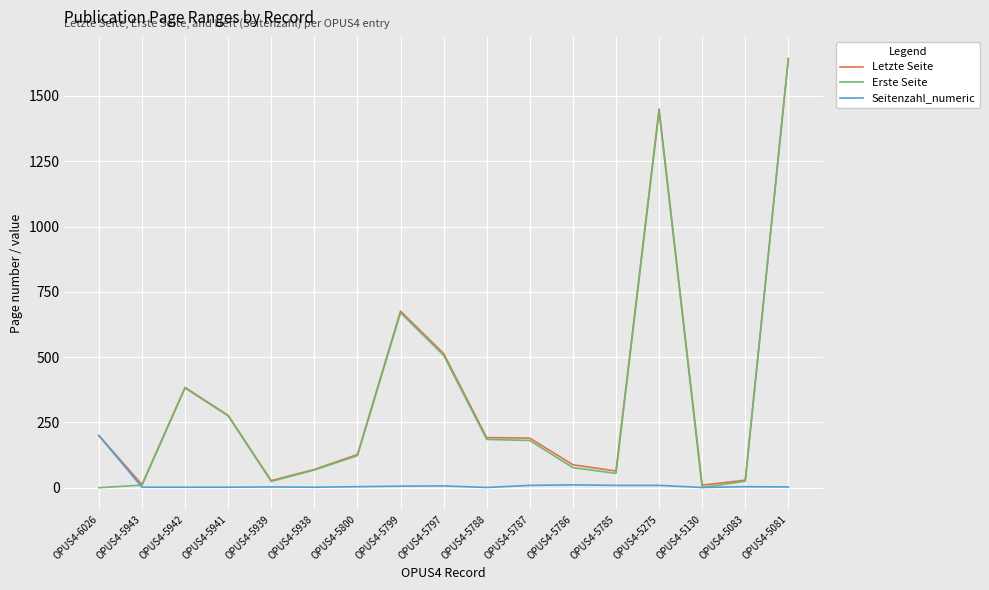

What is the maximum value for Seitenzahl_numeric?

200